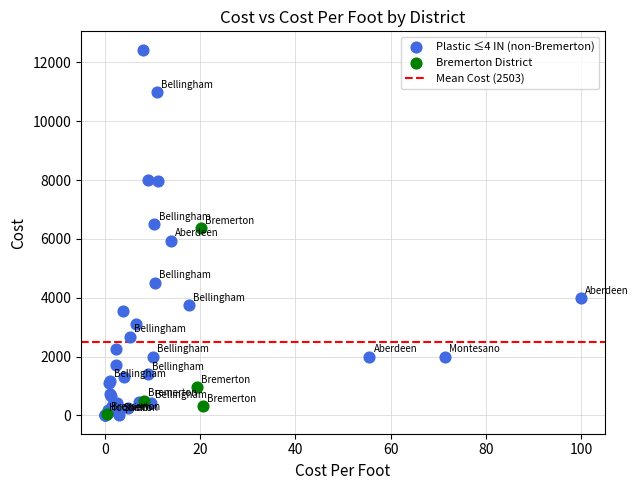

Which series has the widest spread of Y values?

Plastic ≤4 IN (non-Bremerton)